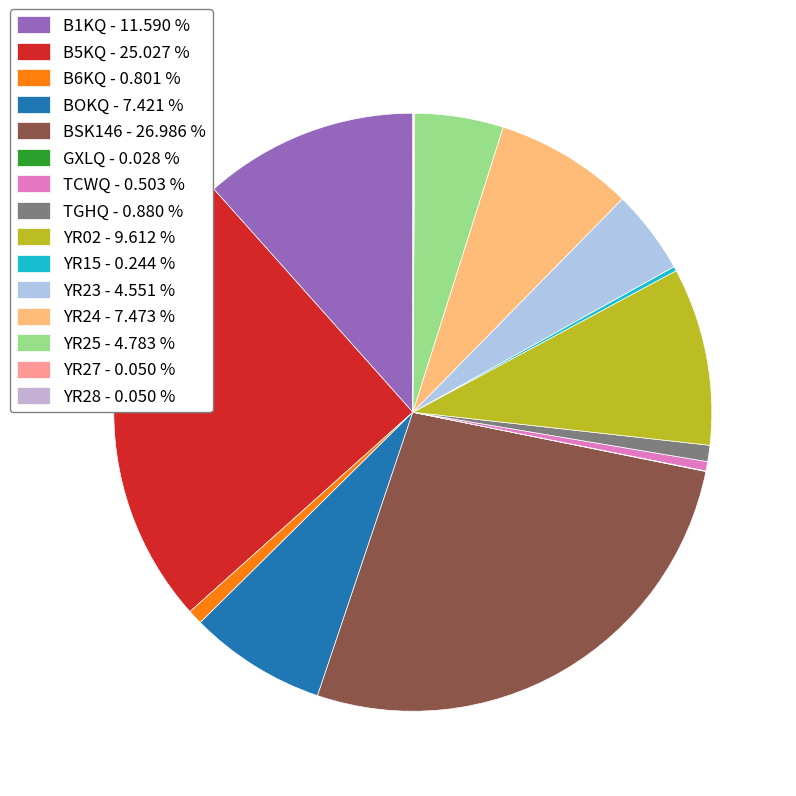

Which category has the biggest portion of the pie?

BSK146